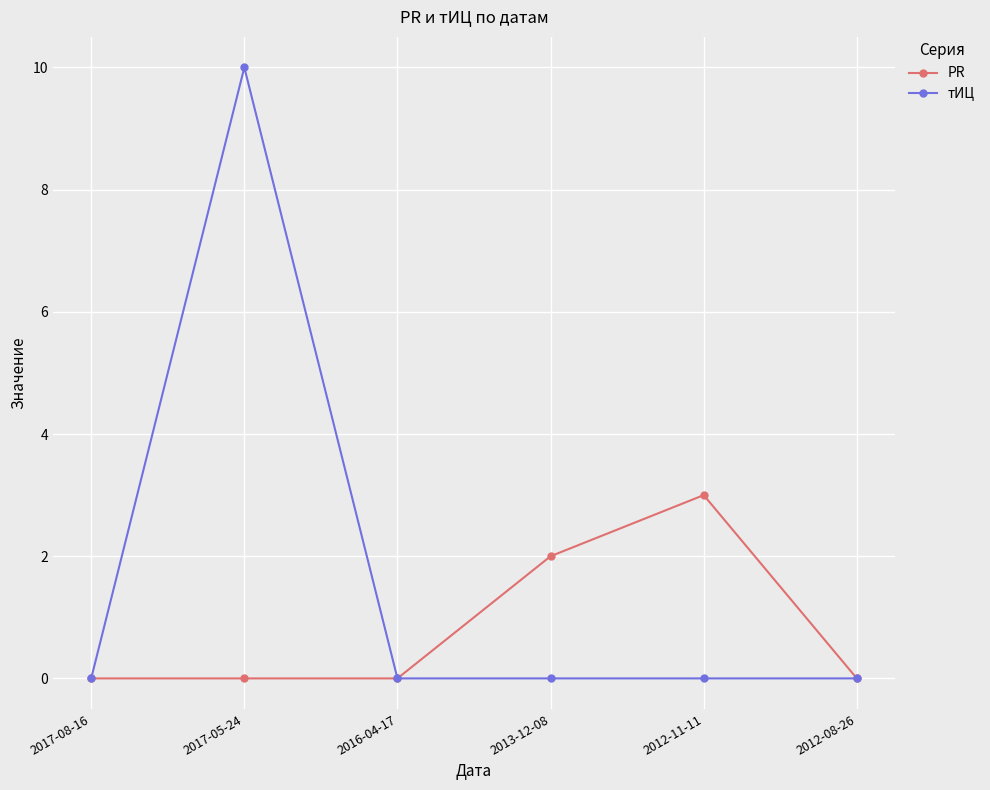

The PR series shows 0 at 2017-05-24. True or false?

True